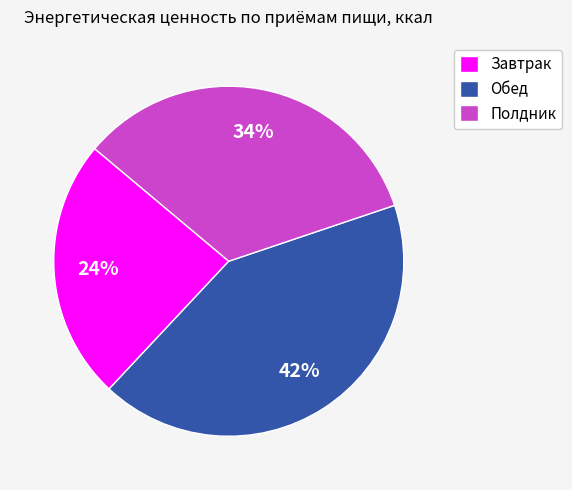

Does Завтрак represent more than half of the total?

No